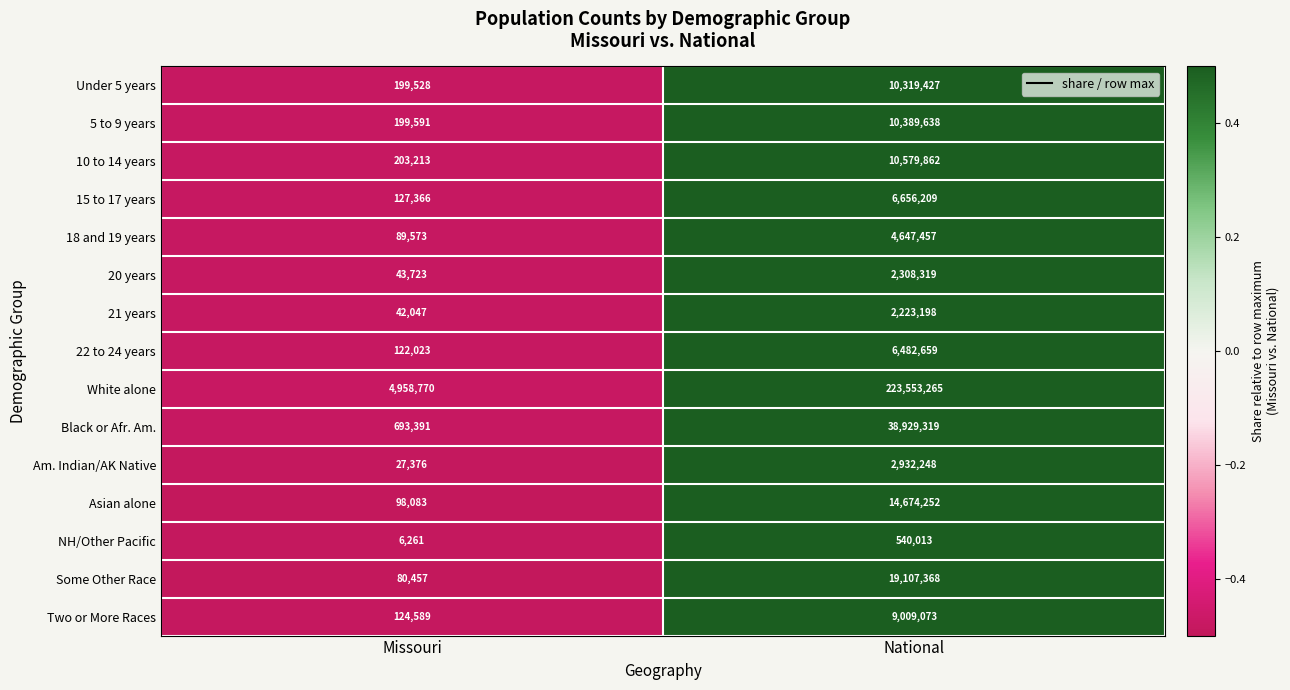

Reading right to left, what are all the values shown in this chart?

Under 5 years: National=10319427	Missouri=199528
5 to 9 years: National=10389638	Missouri=199591
10 to 14 years: National=10579862	Missouri=203213
15 to 17 years: National=6656209	Missouri=127366
18 and 19 years: National=4647457	Missouri=89573
20 years: National=2308319	Missouri=43723
21 years: National=2223198	Missouri=42047
22 to 24 years: National=6482659	Missouri=122023
White alone: National=223553265	Missouri=4958770
Black or Afr. Am.: National=38929319	Missouri=693391
Am. Indian/AK Native: National=2932248	Missouri=27376
Asian alone: National=14674252	Missouri=98083
NH/Other Pacific: National=540013	Missouri=6261
Some Other Race: National=19107368	Missouri=80457
Two or More Races: National=9009073	Missouri=124589